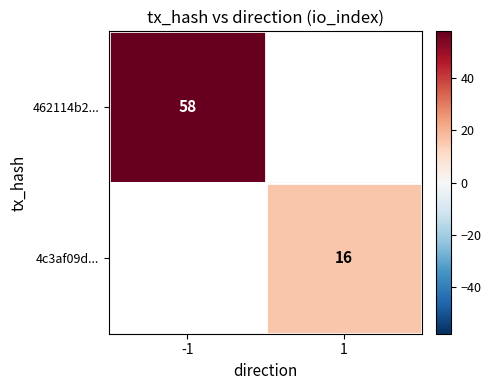

Is the value of 462114b2... at -1 greater than the value of 4c3af09d... at 1?

Yes